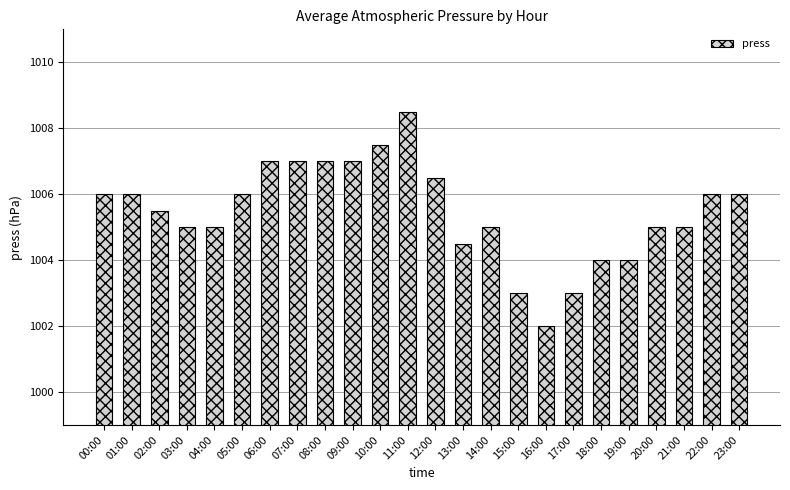

What is the label of the 4th bar from the right?

20:00